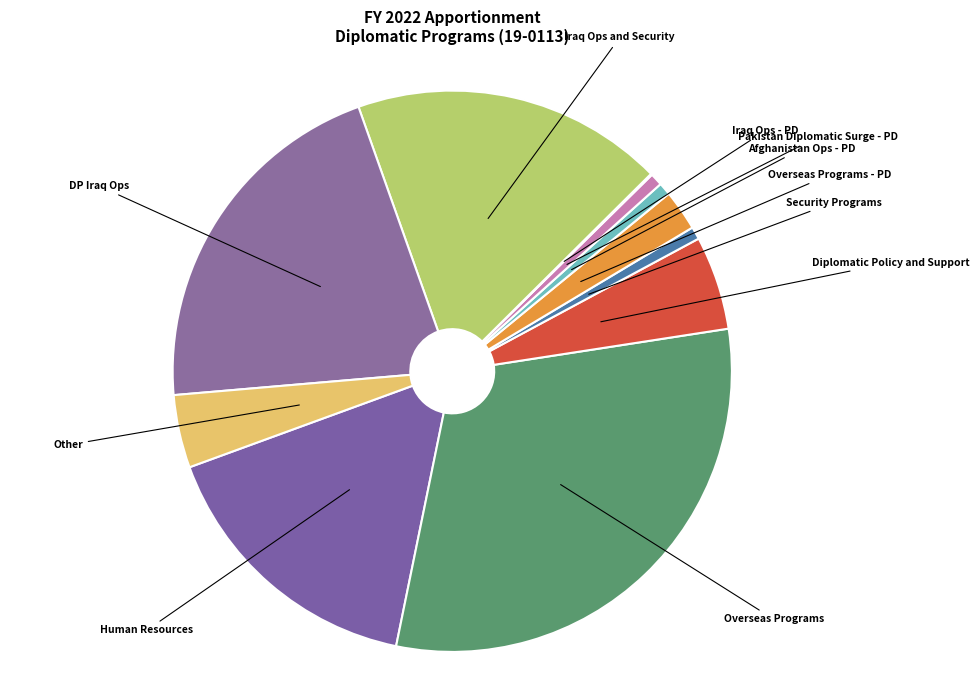

What is the ratio of the value at Afghanistan Ops - PD to the value at Security Programs?

1.0